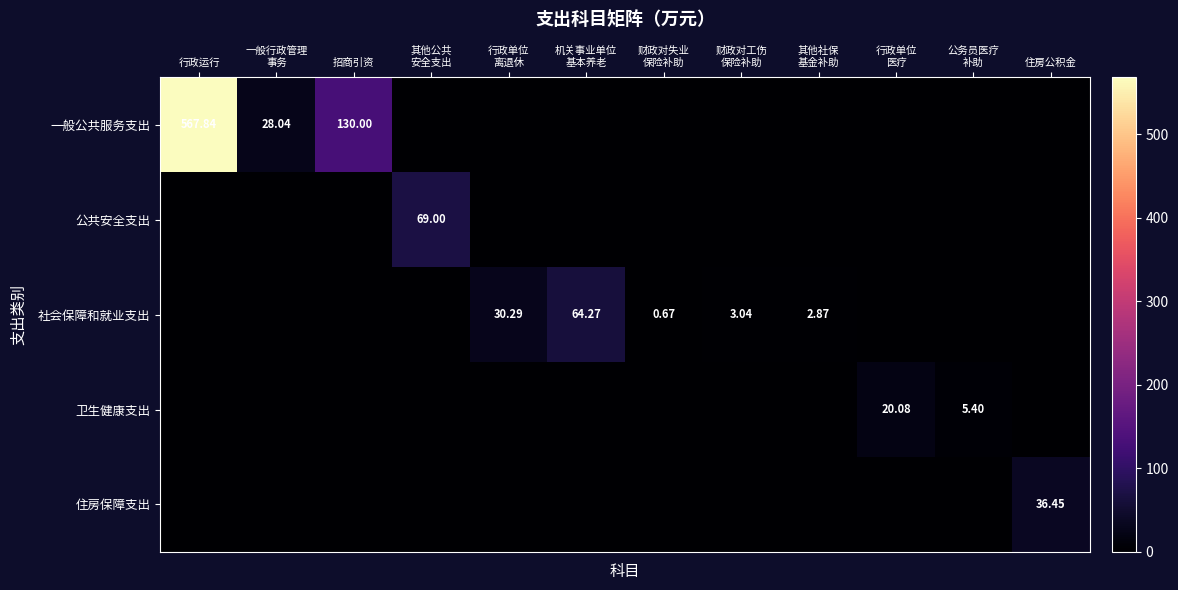

Rank the categories by 社会保障和就业支出 value from highest to lowest.

机关事业单位 基本养老, 行政单位 离退休, 财政对工伤 保险补助, 其他社保 基金补助, 财政对失业 保险补助, 行政运行, 一般行政管理 事务, 招商引资, 其他公共 安全支出, 行政单位 医疗, 公务员医疗 补助, 住房公积金